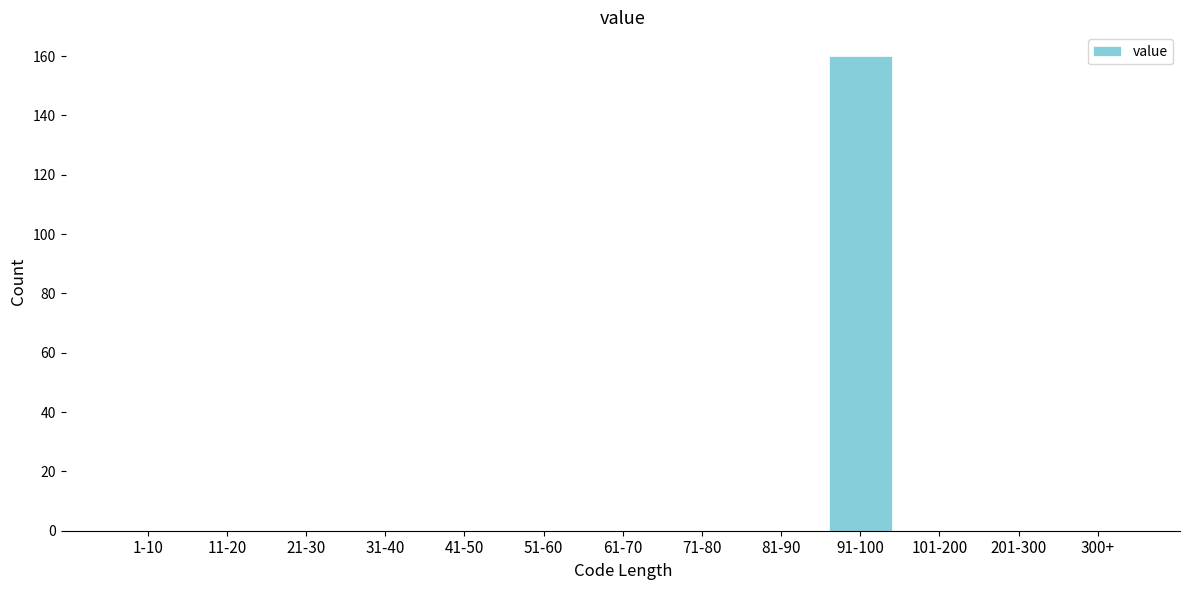

Reading right to left, what are all the values shown in this chart?

300+=0	201-300=0	101-200=0	91-100=160	81-90=0	71-80=0	61-70=0	51-60=0	41-50=0	31-40=0	21-30=0	11-20=0	1-10=0